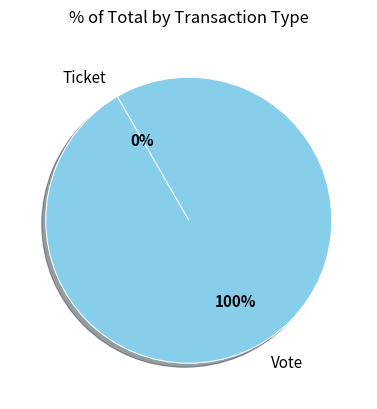

To the nearest percent, what is the combined percentage of Ticket and Vote?

100%